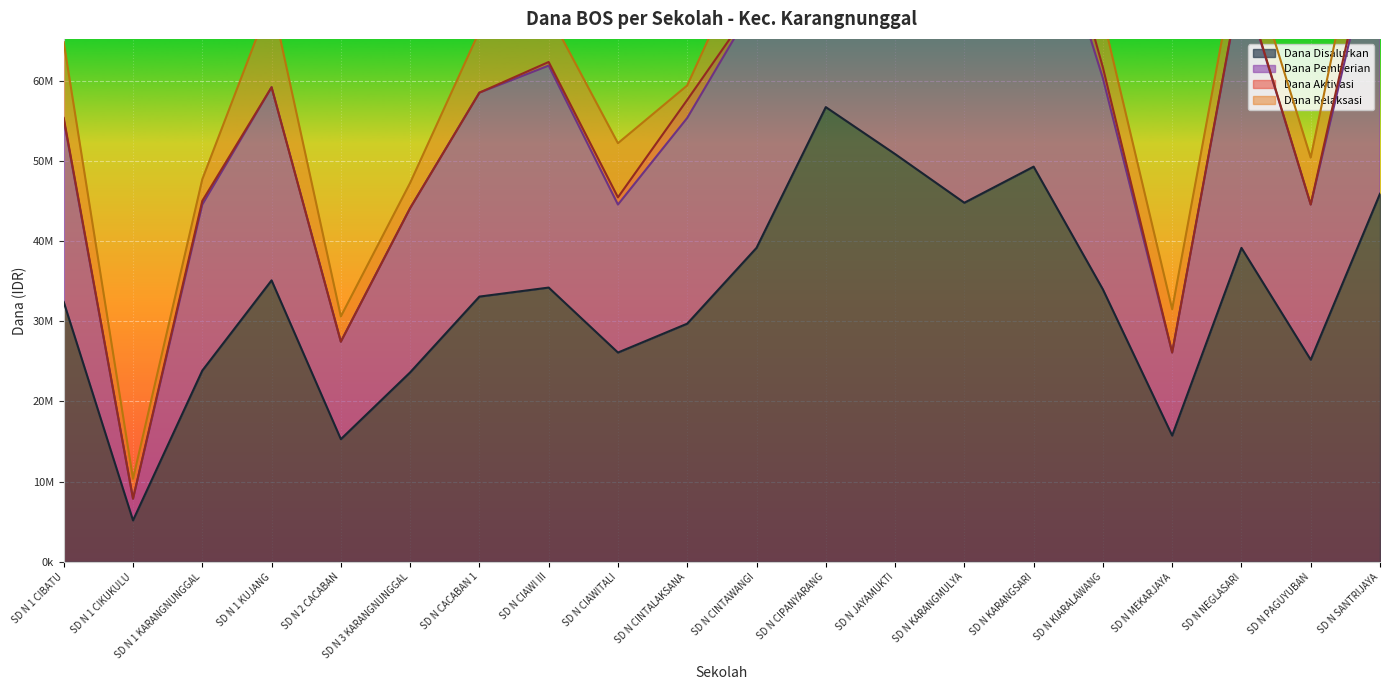

How many data points does each series have?

20